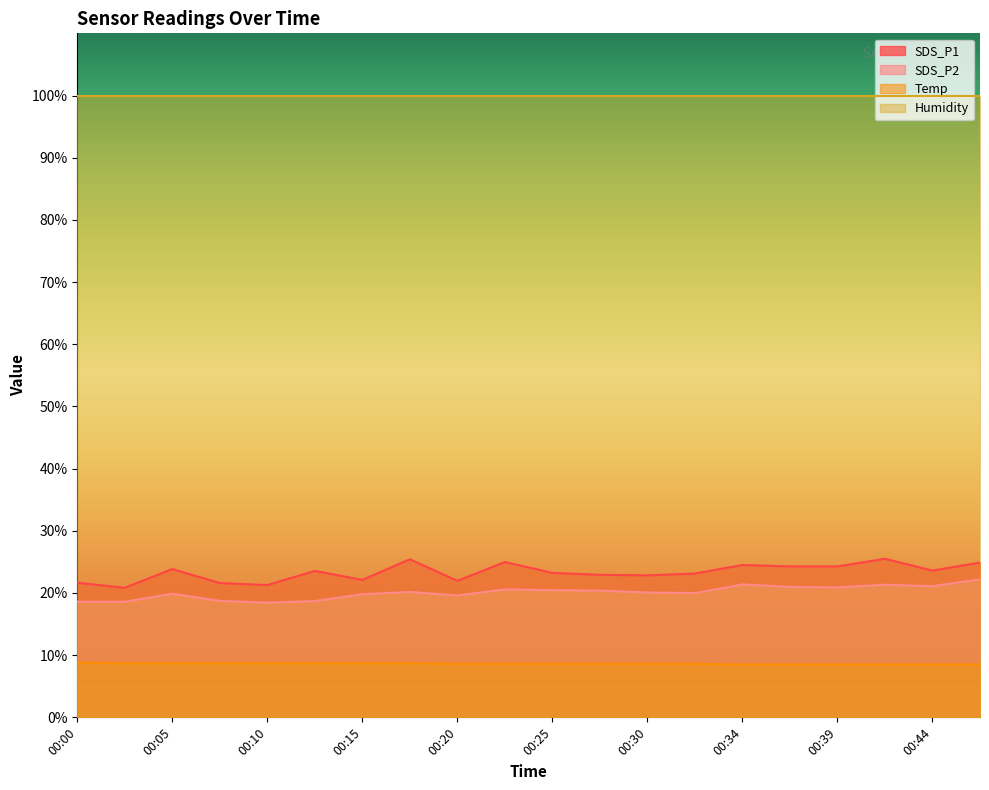

What are all the series names shown in the legend?

SDS_P1, SDS_P2, Temp, Humidity